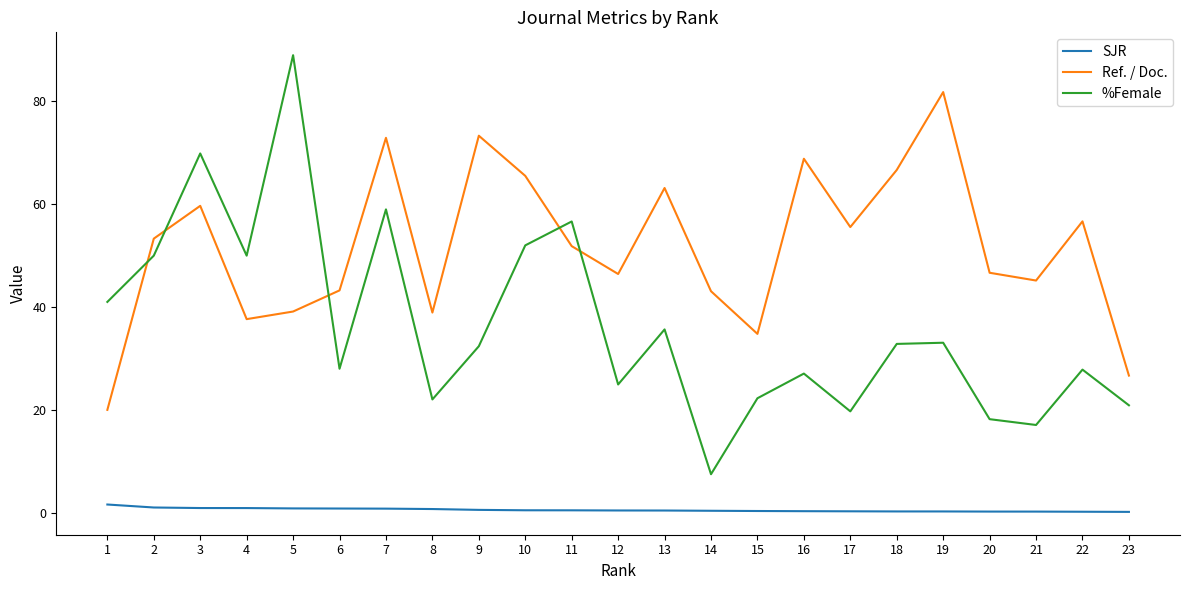

What is the greatest value displayed?

89.0